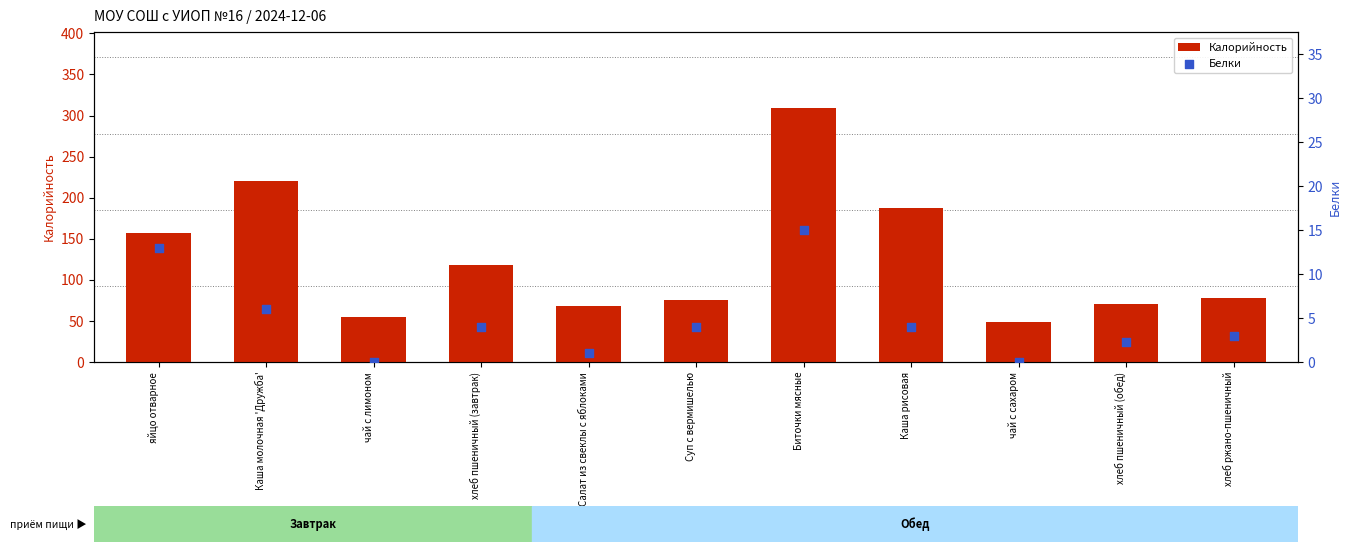

Which series contains the highest Y value?

Калорийность